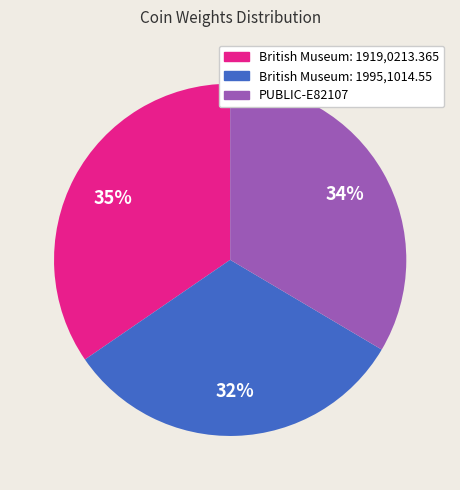

Combined, do British Museum: 1919,0213.365 and British Museum: 1995,1014.55 account for over 50%?

Yes